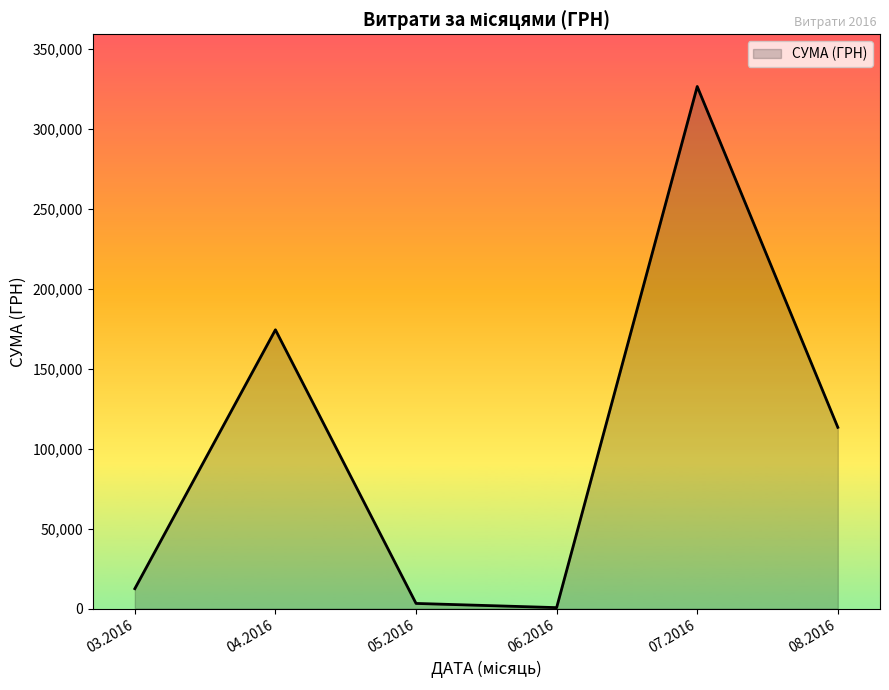

Which has a higher value, 07.2016 or 03.2016?

07.2016